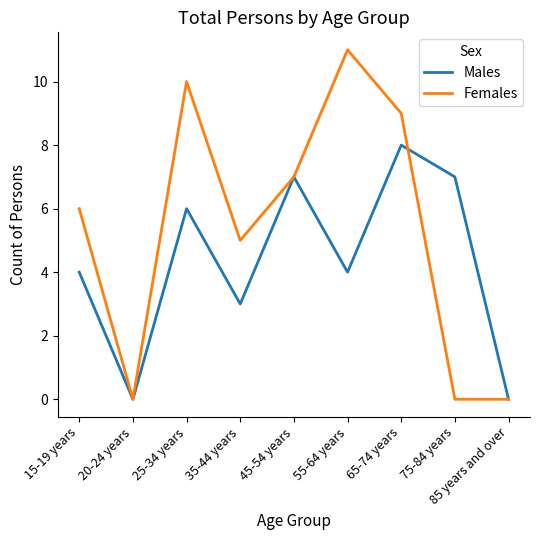

How many categories are shown in the chart?

9